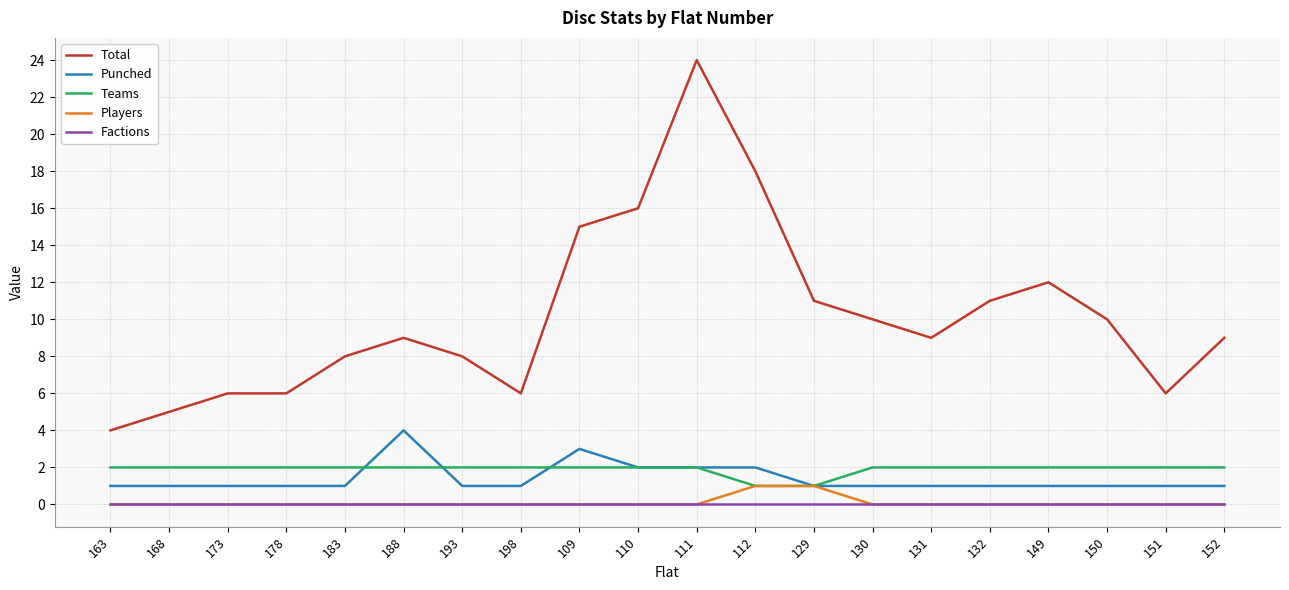

True or false: Factions and Punched intersect in this chart.

False